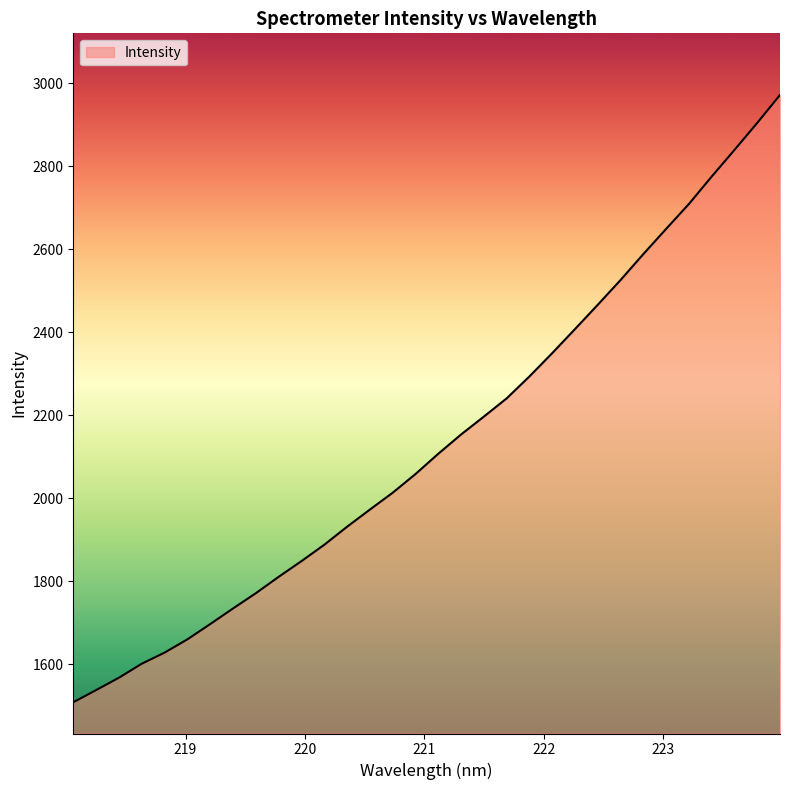

What is the difference between the maximum and minimum values?

1464.5